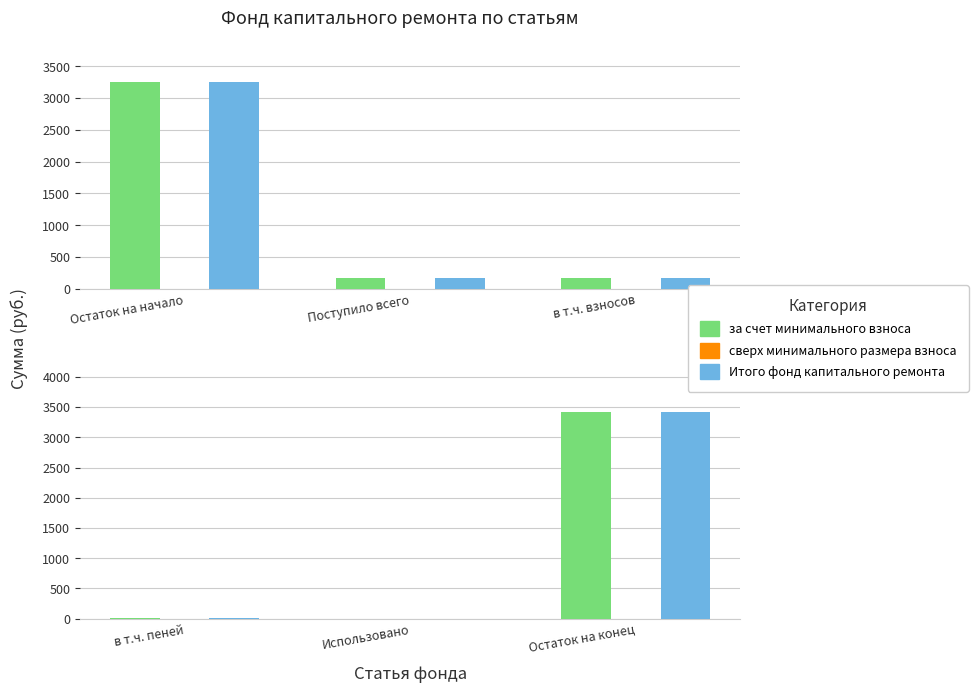

What are all the series names shown in the legend?

за счет минимального взноса, сверх минимального размера взноса, Итого фонд капитального ремонта